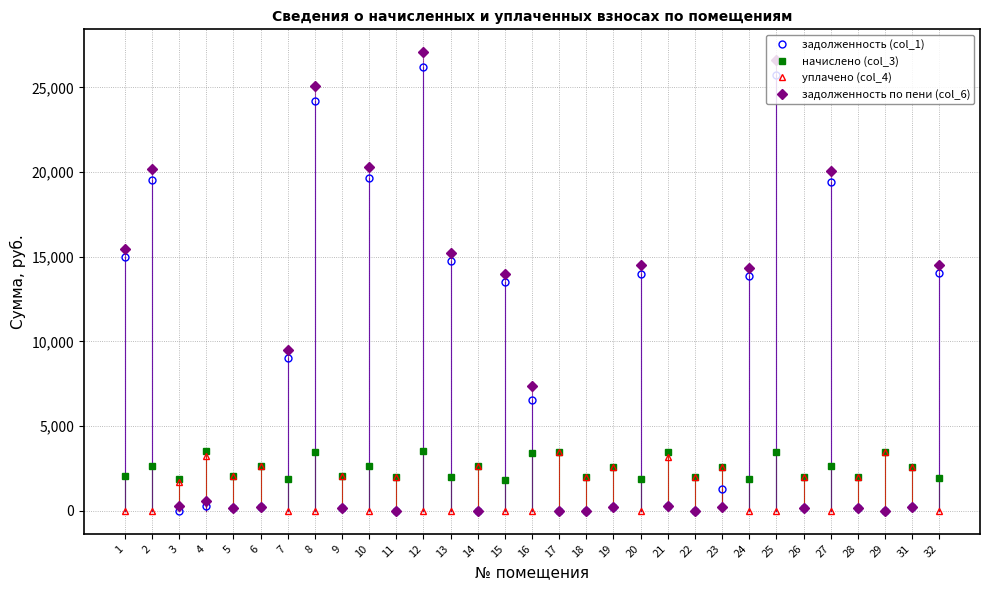

The value of начислено (col_3) at 2 is 2658.5. True or false?

True